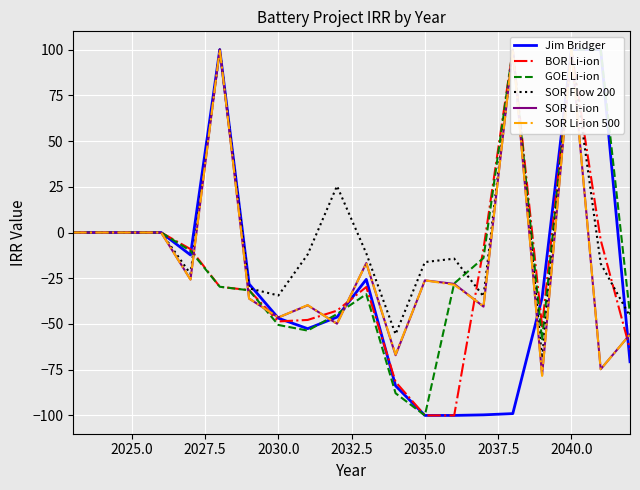

What is the difference between the second highest and minimum values in the Jim Bridger series?

200.0